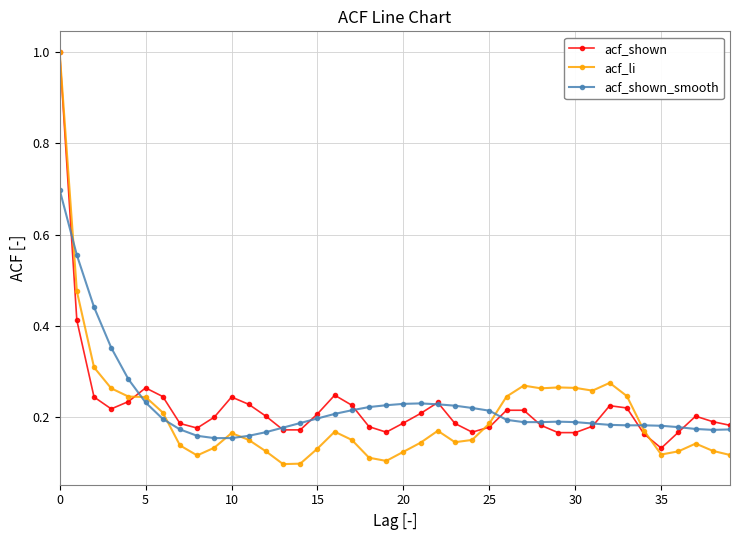

Which series has the widest spread of values?

acf_li